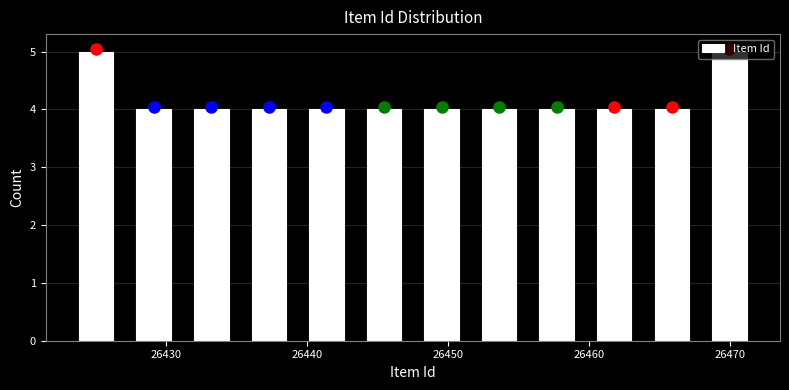

Reading left to right, transcribe this chart: for each bar, give the range it covers on the x-axis and its height. Neither the bar edges nor the heights are printed on the chart, so give them approximately, as read against the axes.

26423 to 26427: 5
26427 to 26431: 4
26431 to 26435: 4
26435 to 26439: 4
26439 to 26443: 4
26443 to 26448: 4
26448 to 26452: 4
26452 to 26456: 4
26456 to 26460: 4
26460 to 26464: 4
26464 to 26468: 4
26468 to 26472: 5